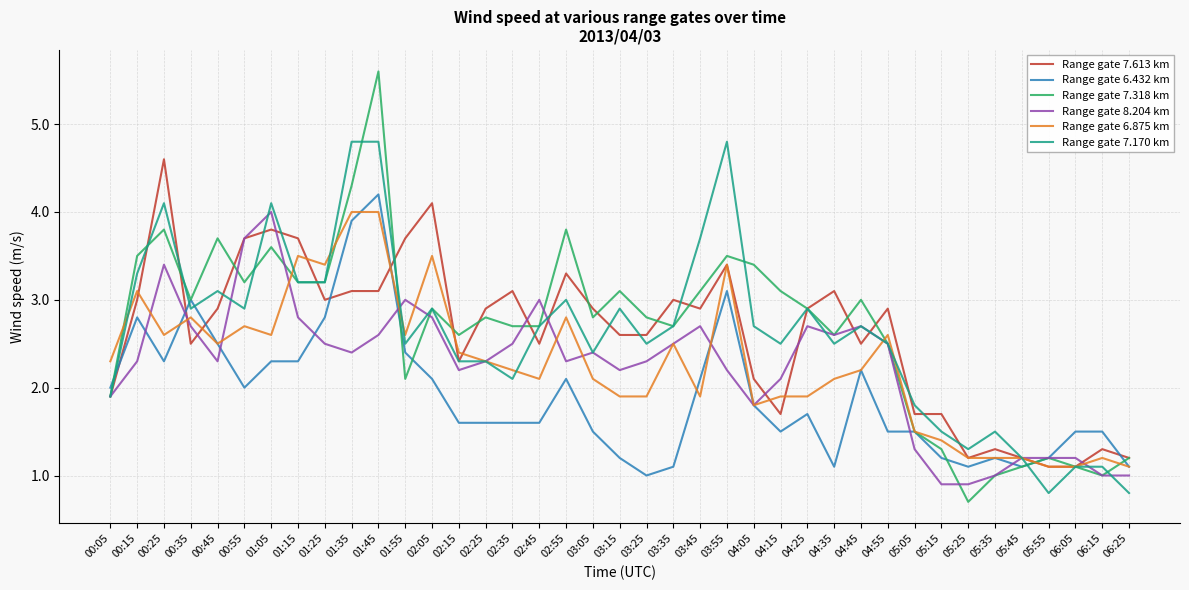

Count the number of data series in this chart.

6